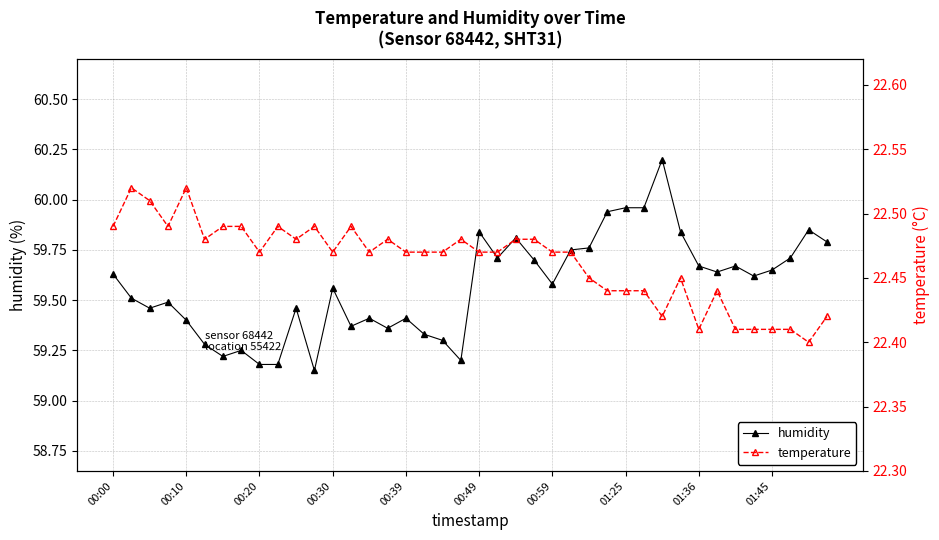

What are all the series names shown in the legend?

humidity, temperature